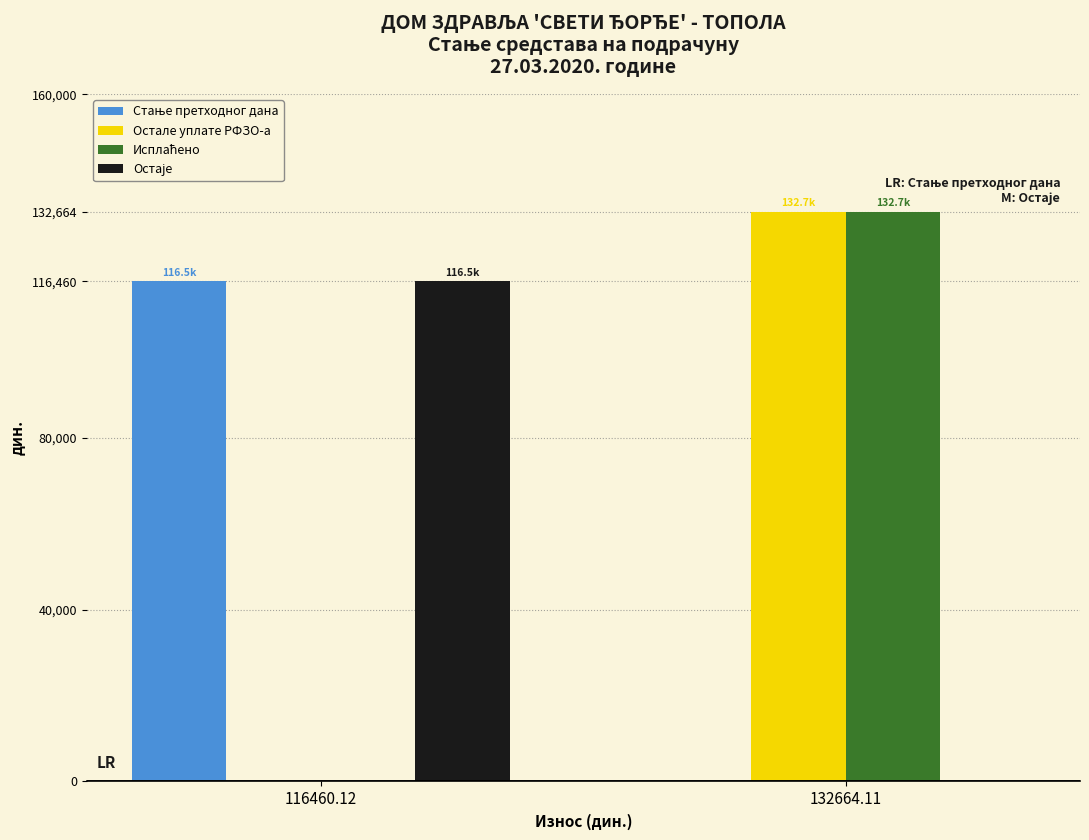

Which label corresponds to the largest value in the chart?

132664.11